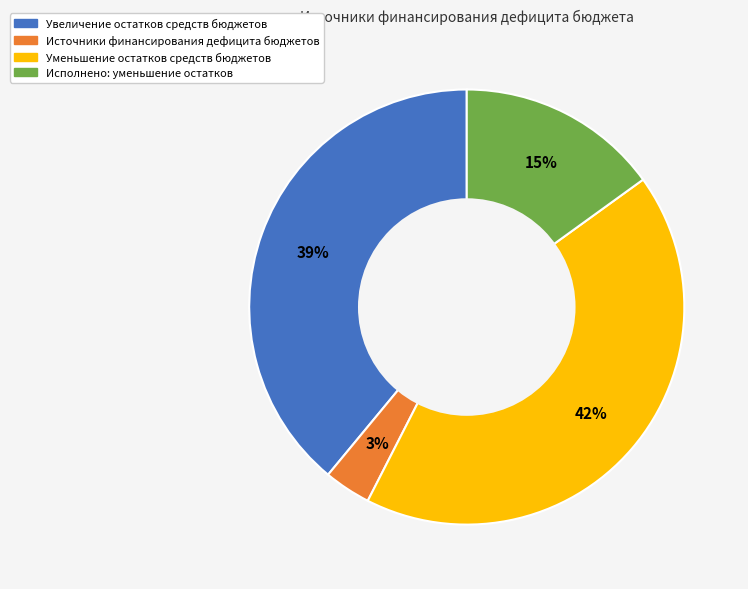

Rank the categories by value from lowest to highest.

Источники финансирования дефицита бюджетов, Исполнено: уменьшение остатков, Увеличение остатков средств бюджетов, Уменьшение остатков средств бюджетов